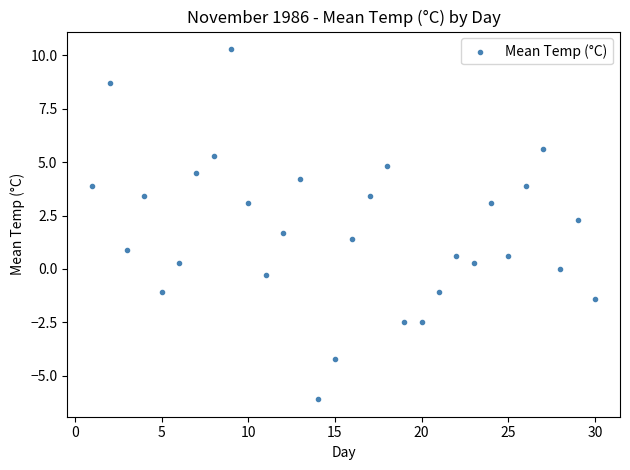

What is the range of X values (max minus min)?

29.0